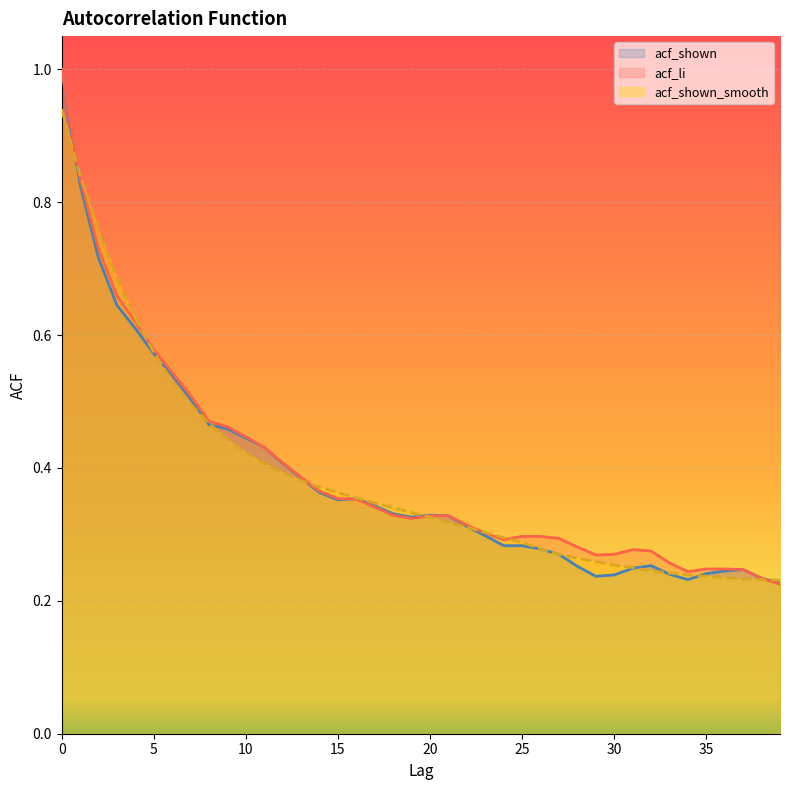

At how many categories does at least one series exceed 0?

40